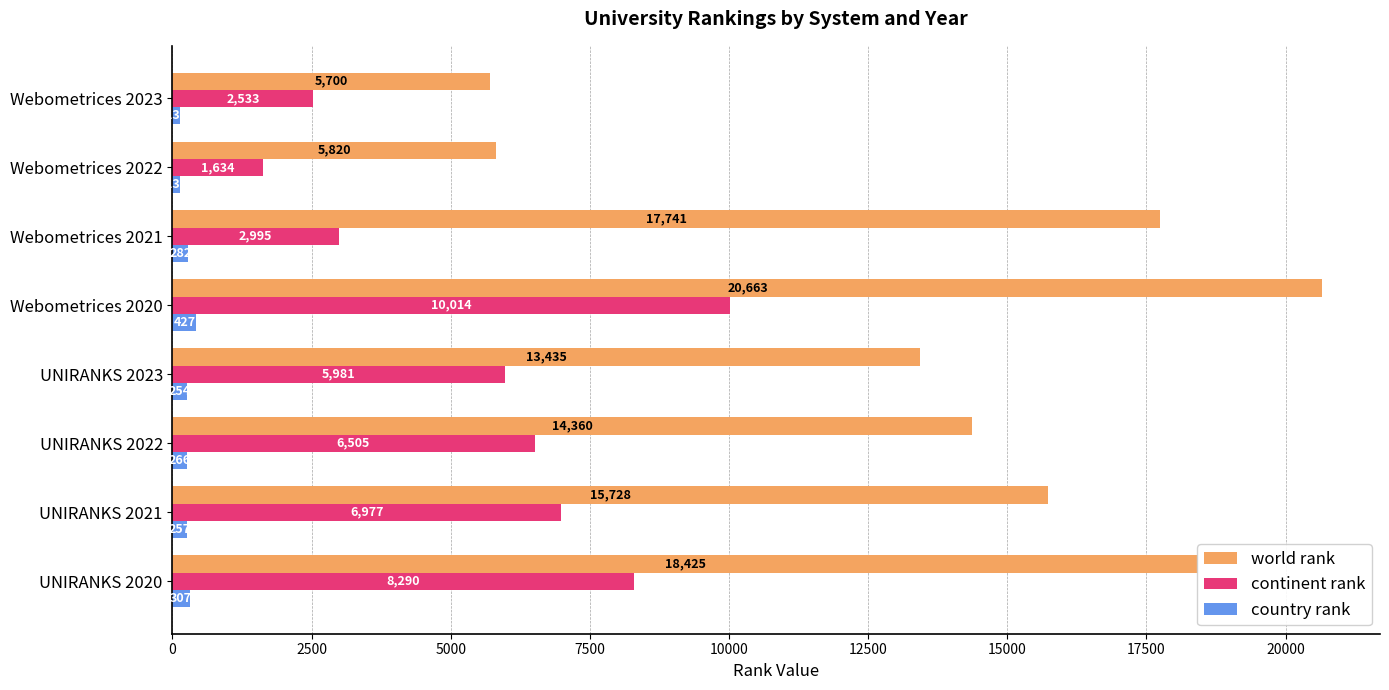

Rank the categories by world rank value from lowest to highest.

Webometrices 2023, Webometrices 2022, UNIRANKS 2023, UNIRANKS 2022, UNIRANKS 2021, Webometrices 2021, UNIRANKS 2020, Webometrices 2020